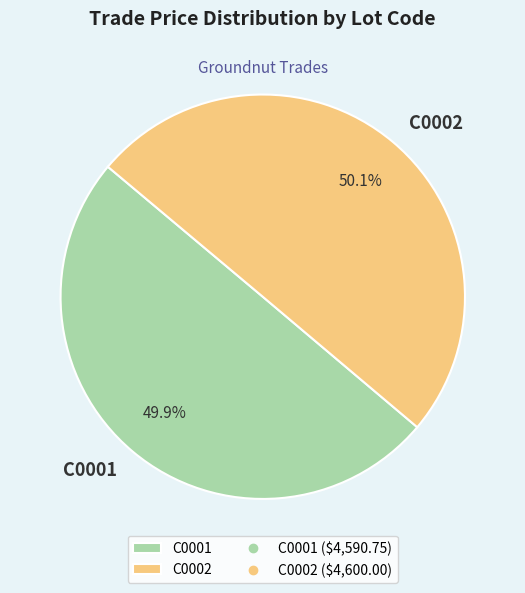

Is there a majority slice in this chart?

Yes